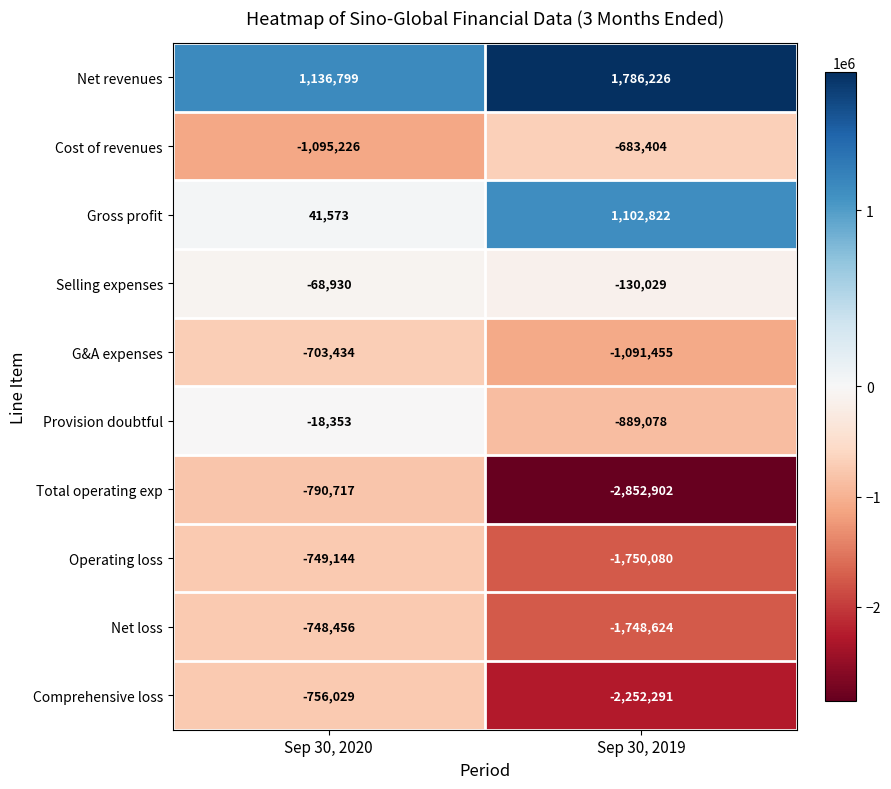

Reading left to right, extract all data points from this chart.

Net revenues: Sep 30, 2020=1136799	Sep 30, 2019=1786226
Cost of revenues: Sep 30, 2020=-1095226	Sep 30, 2019=-683404
Gross profit: Sep 30, 2020=41573	Sep 30, 2019=1102822
Selling expenses: Sep 30, 2020=-68930	Sep 30, 2019=-130029
G&A expenses: Sep 30, 2020=-703434	Sep 30, 2019=-1091455
Provision doubtful: Sep 30, 2020=-18353	Sep 30, 2019=-889078
Total operating exp: Sep 30, 2020=-790717	Sep 30, 2019=-2852902
Operating loss: Sep 30, 2020=-749144	Sep 30, 2019=-1750080
Net loss: Sep 30, 2020=-748456	Sep 30, 2019=-1748624
Comprehensive loss: Sep 30, 2020=-756029	Sep 30, 2019=-2252291